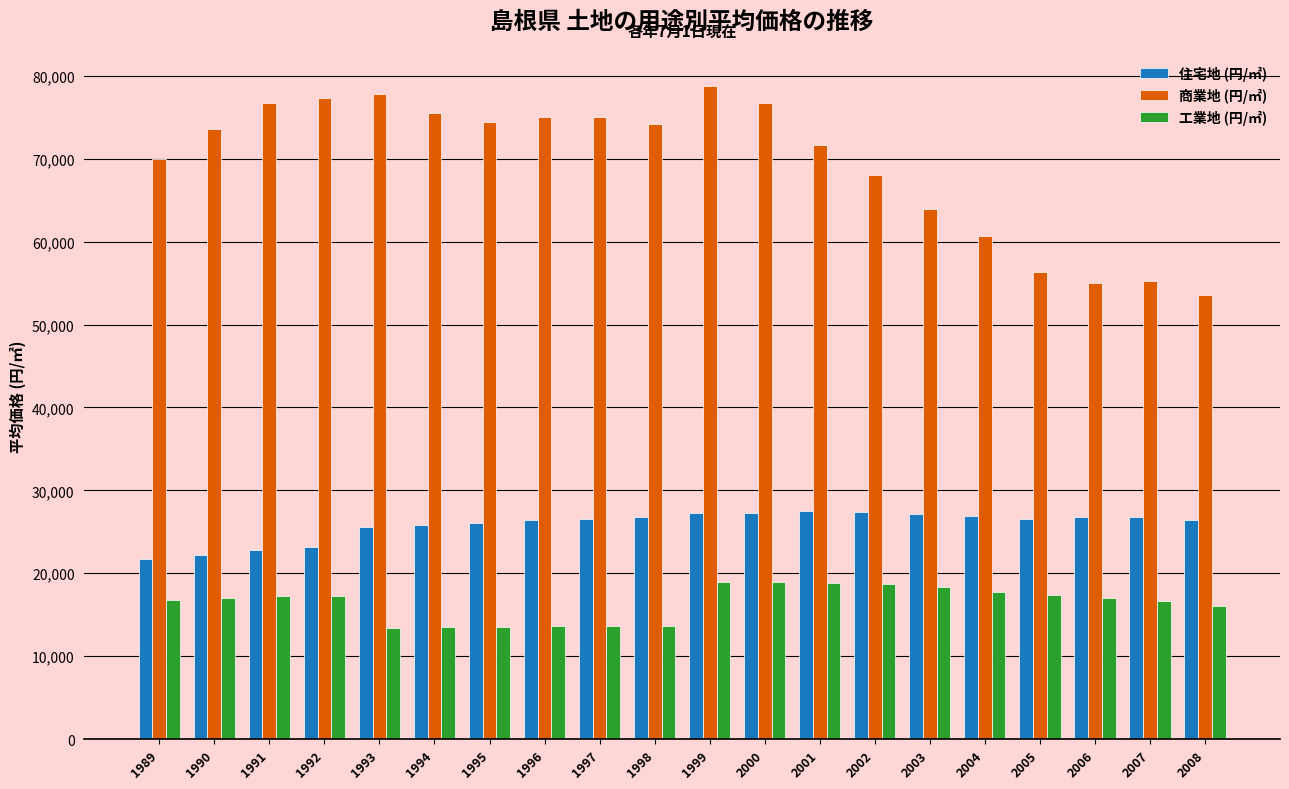

At 2006, list the series in order from smallest to largest.

工業地 (円/㎡), 住宅地 (円/㎡), 商業地 (円/㎡)